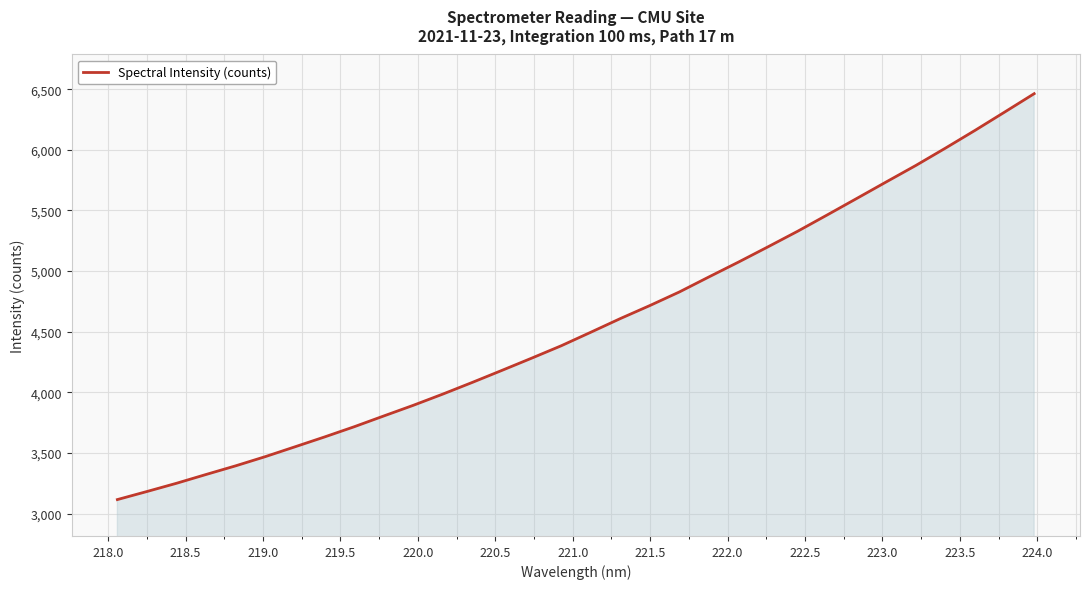

What is the maximum value shown in the chart?

6462.6